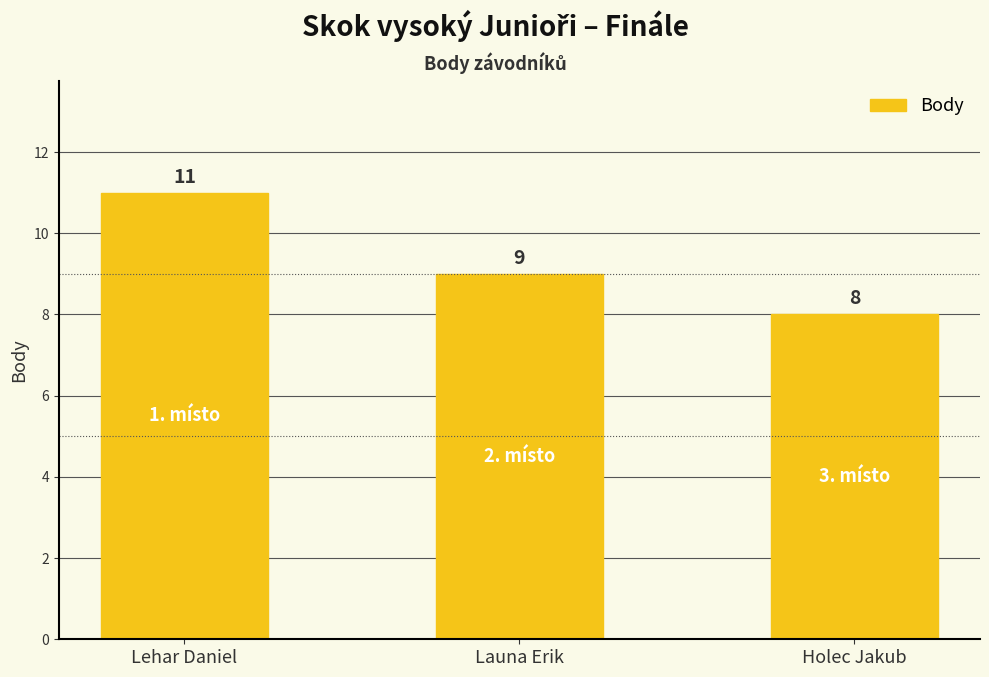

Which has a higher value, Holec Jakub or Lehar Daniel?

Lehar Daniel